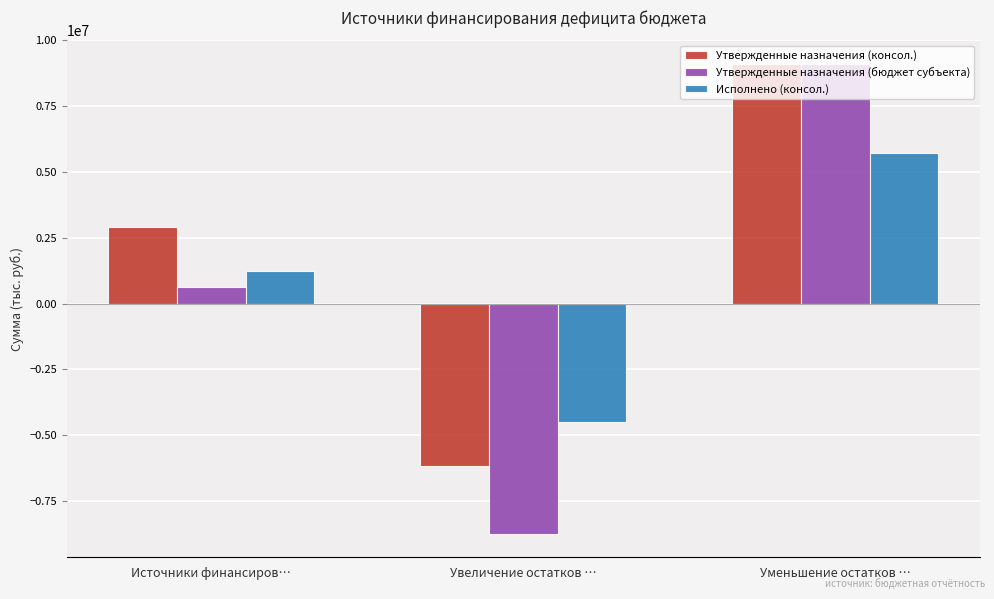

Which category has the highest value across all series?

Уменьшение остатков …